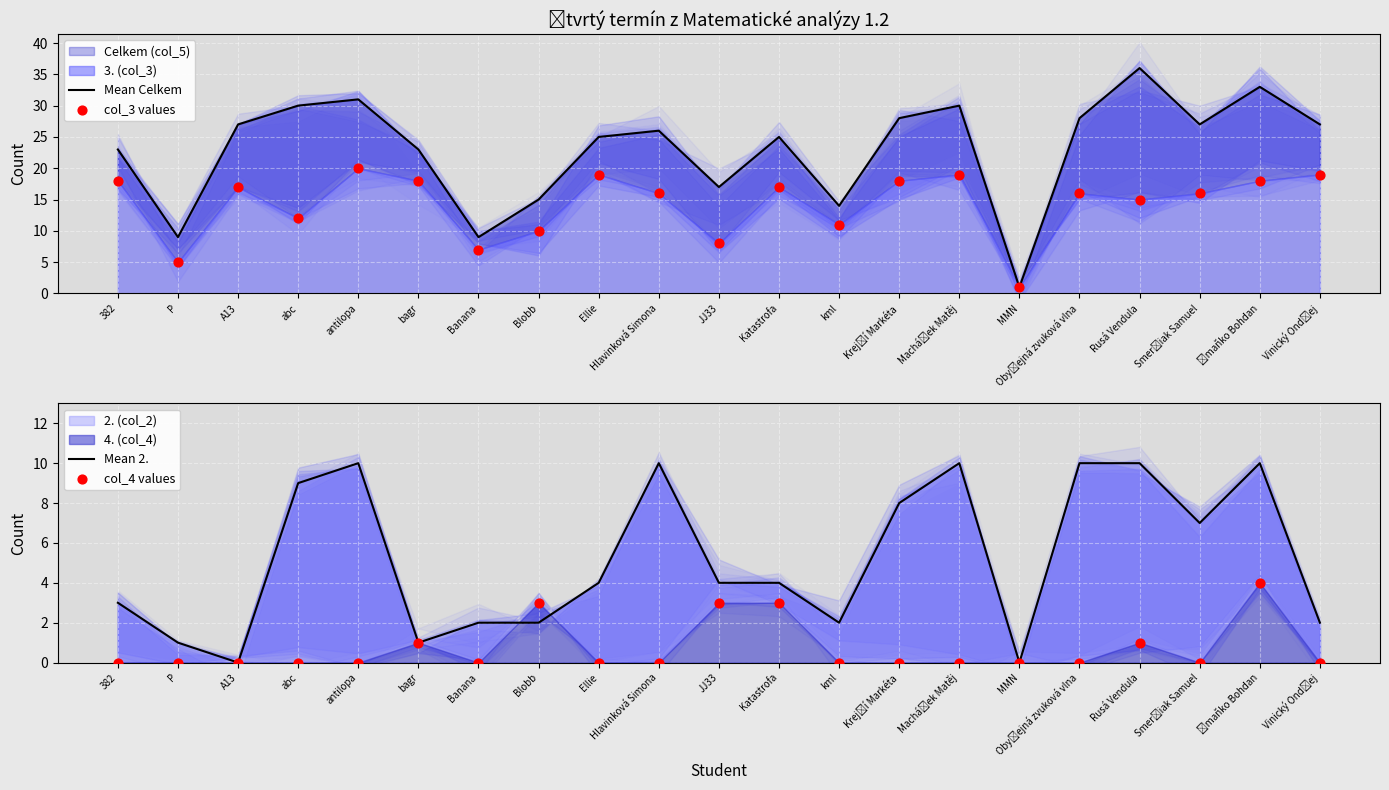

Which series reaches the minimum Y coordinate?

Mean 2.